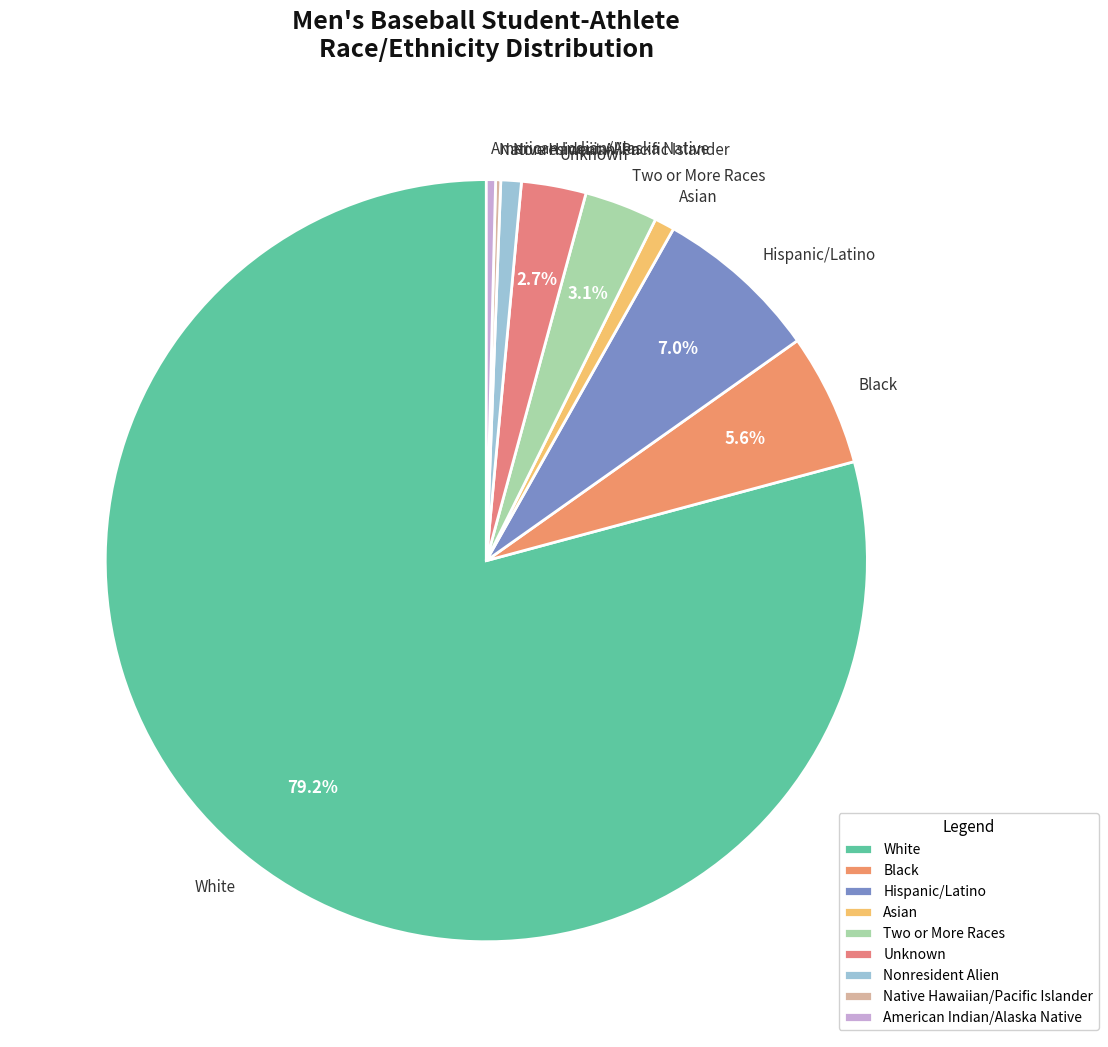

Which slice is the largest?

White